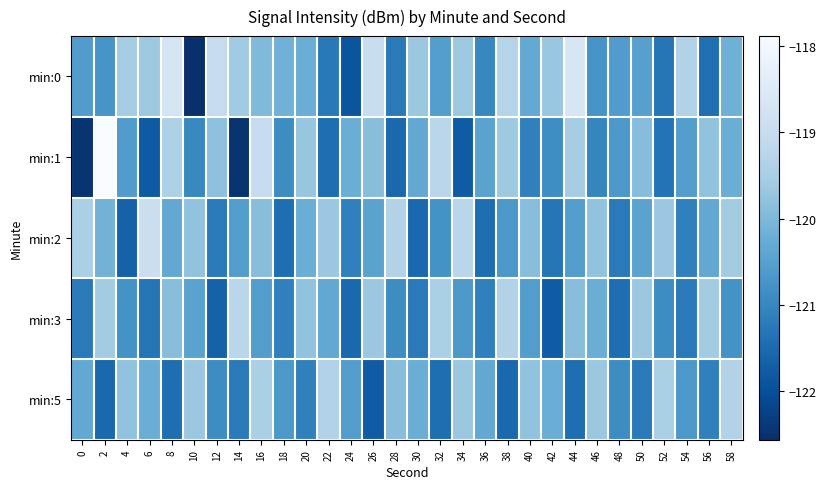

List the series in order of their peak value, highest first.

min:1, min:0, min:2, min:3, min:5